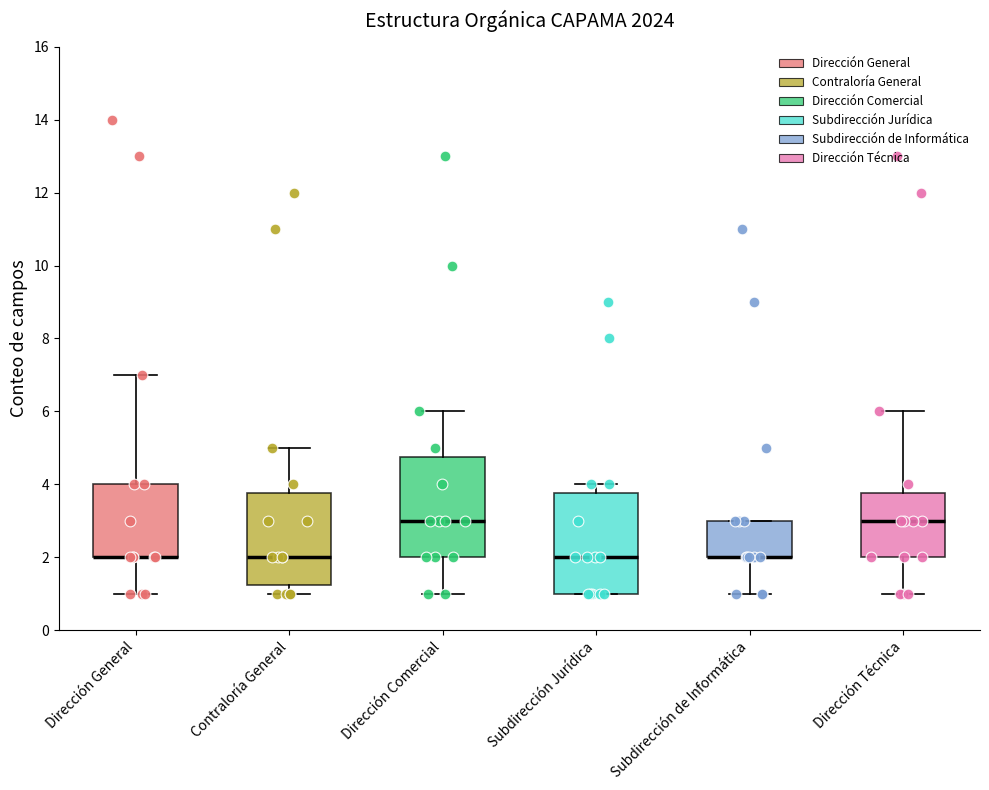

Where does the median line of the box for Contraloría General sit on the y-axis? The values are not printed on the chart, so give them approximately, as read against the axis.

2.0